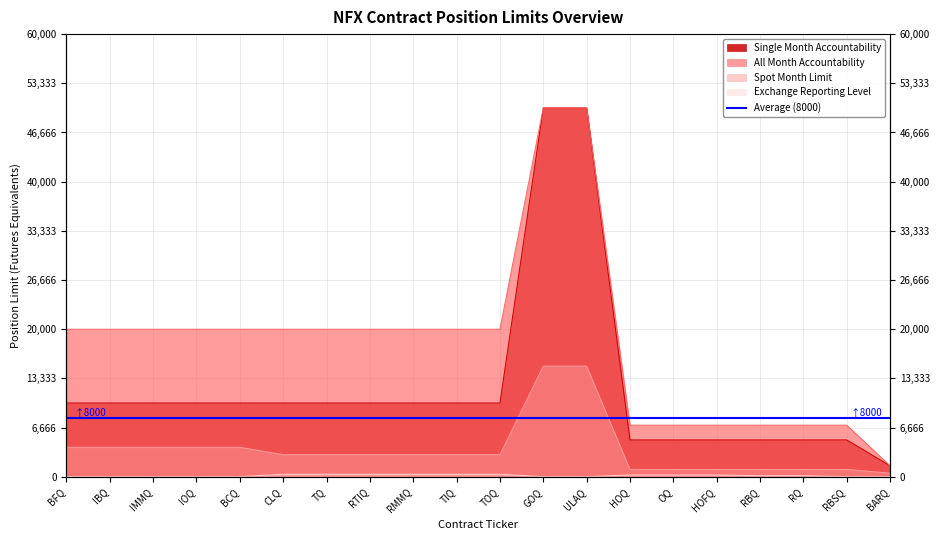

Reading right to left, what are all the values shown in this chart?

Single Month Accountability: BARQ=1500	RBSQ=5000	RQ=5000	RBQ=5000	HOFQ=5000	OQ=5000	HOQ=5000	ULAQ=50000	GOQ=50000	TOQ=10000	TIQ=10000	RMMQ=10000	RTIQ=10000	TQ=10000	CLQ=10000	BCQ=10000	IOQ=10000	IMMQ=10000	IBQ=10000	BFQ=10000
All Month Accountability: BARQ=1500	RBSQ=7000	RQ=7000	RBQ=7000	HOFQ=7000	OQ=7000	HOQ=7000	ULAQ=50000	GOQ=50000	TOQ=20000	TIQ=20000	RMMQ=20000	RTIQ=20000	TQ=20000	CLQ=20000	BCQ=20000	IOQ=20000	IMMQ=20000	IBQ=20000	BFQ=20000
Spot Month Limit: BARQ=500	RBSQ=1000	RQ=1000	RBQ=1000	HOFQ=1000	OQ=1000	HOQ=1000	ULAQ=15000	GOQ=15000	TOQ=3000	TIQ=3000	RMMQ=3000	RTIQ=3000	TQ=3000	CLQ=3000	BCQ=4000	IOQ=4000	IMMQ=4000	IBQ=4000	BFQ=4000
Exchange Reporting Level: BARQ=25	RBSQ=25	RQ=150	RBQ=150	HOFQ=250	OQ=250	HOQ=250	ULAQ=25	GOQ=25	TOQ=350	TIQ=350	RMMQ=350	RTIQ=350	TQ=350	CLQ=350	BCQ=25	IOQ=25	IMMQ=25	IBQ=25	BFQ=25